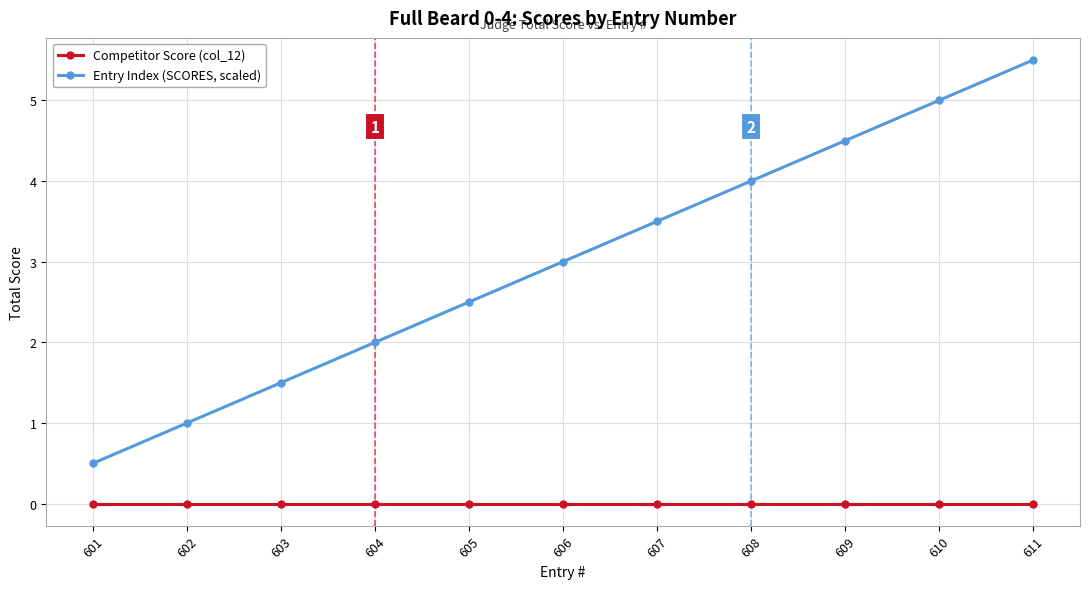

Rank the categories by Entry Index (SCORES, scaled) value from highest to lowest.

611, 610, 609, 608, 607, 606, 605, 604, 603, 602, 601